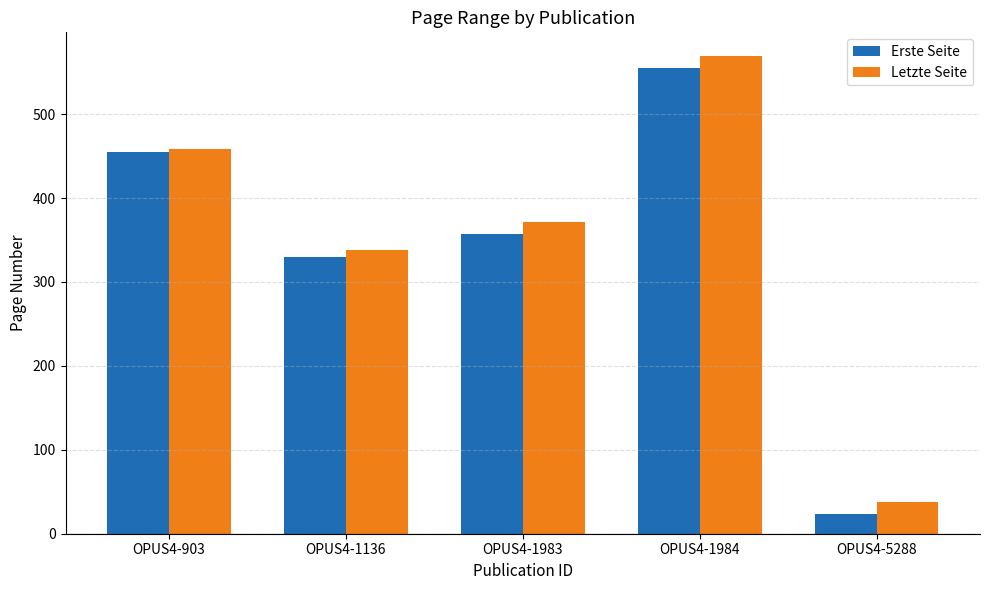

What is the minimum value shown in the chart?

23